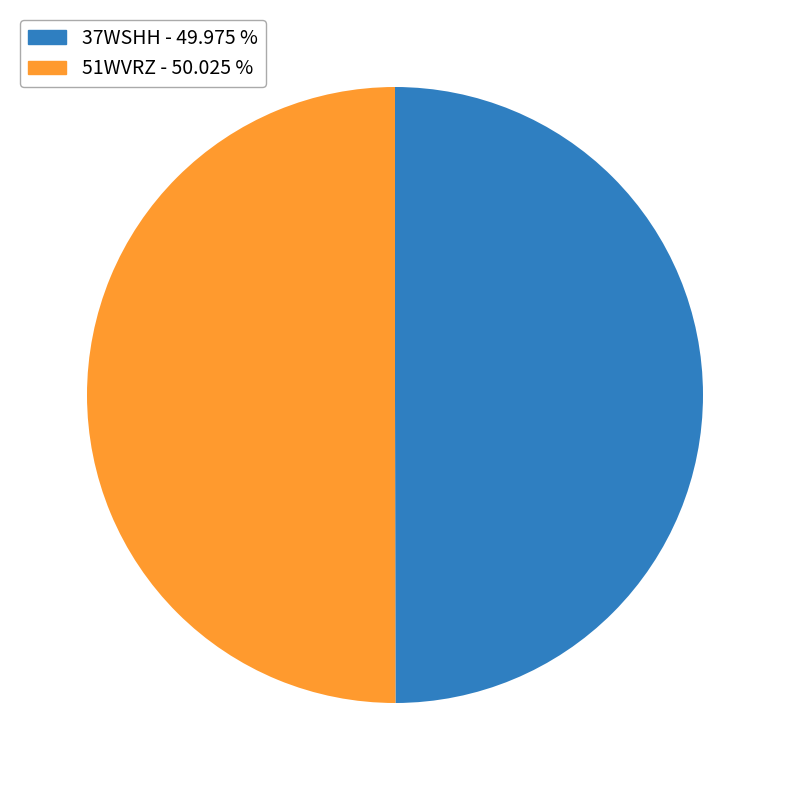

What is the ratio of the value at 37WSHH to the value at 51WVRZ?

1.0